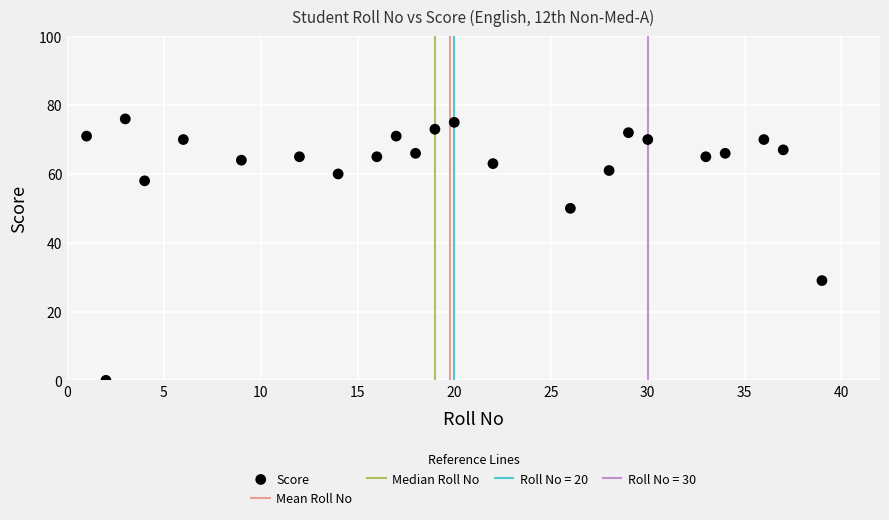

What Y value in the scatter plot is closest to 38?

29